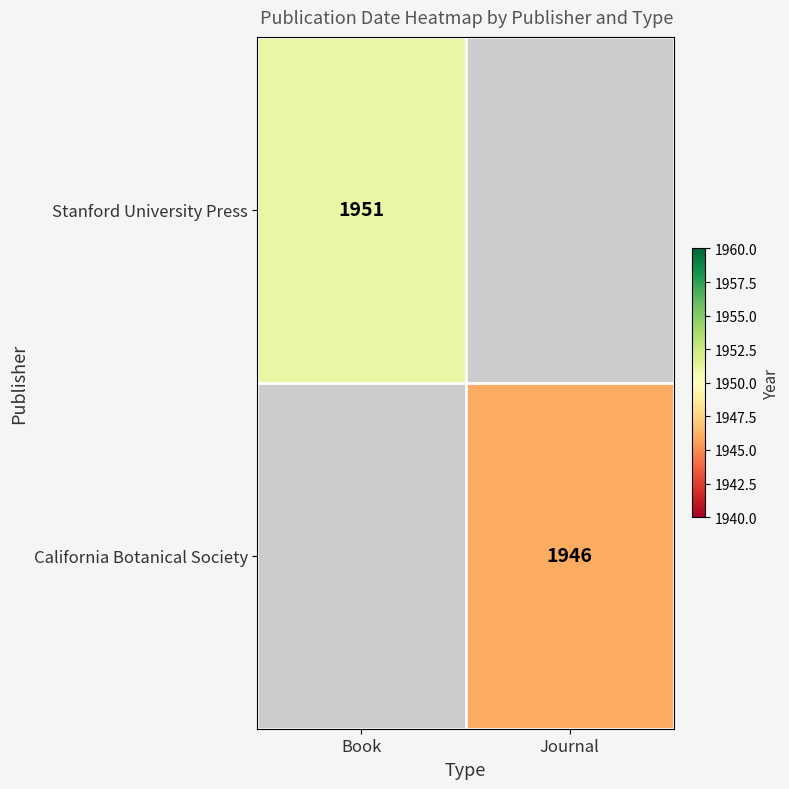

At how many categories does at least one series exceed 1950?

1